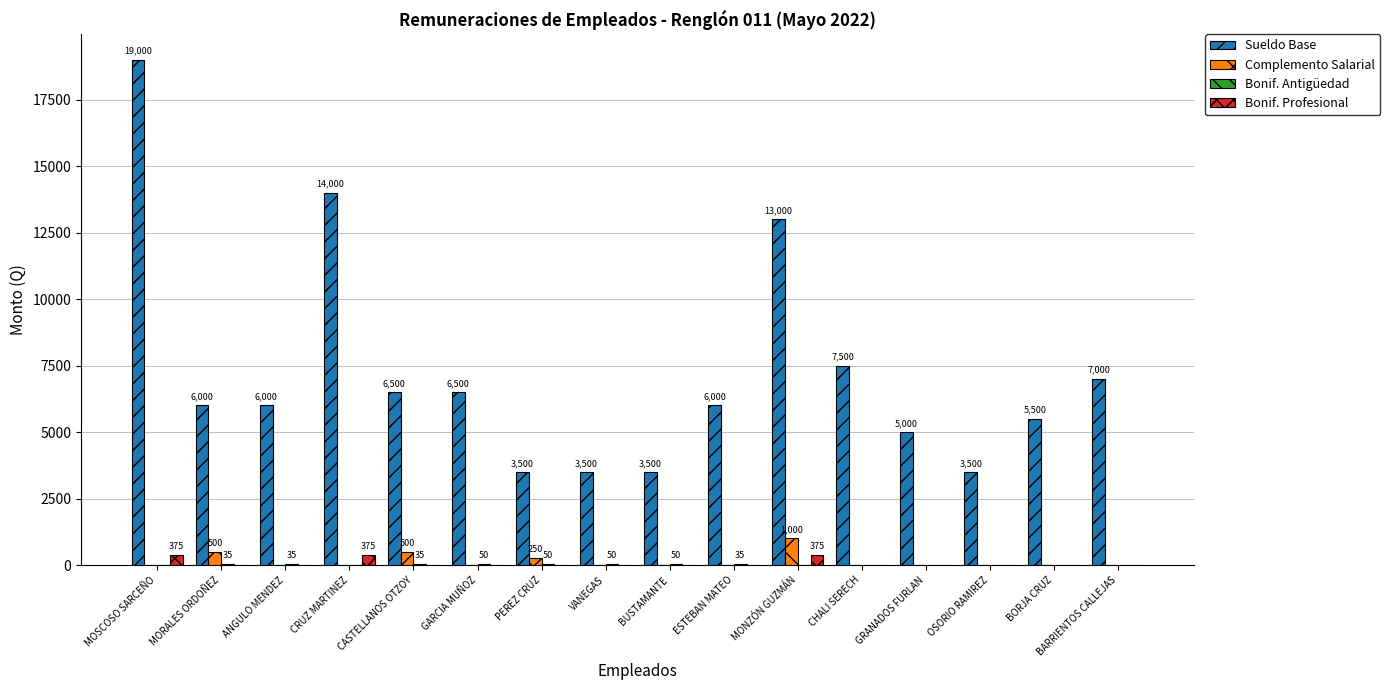

Which category has the highest value across all series?

MOSCOSO SARCEÑO